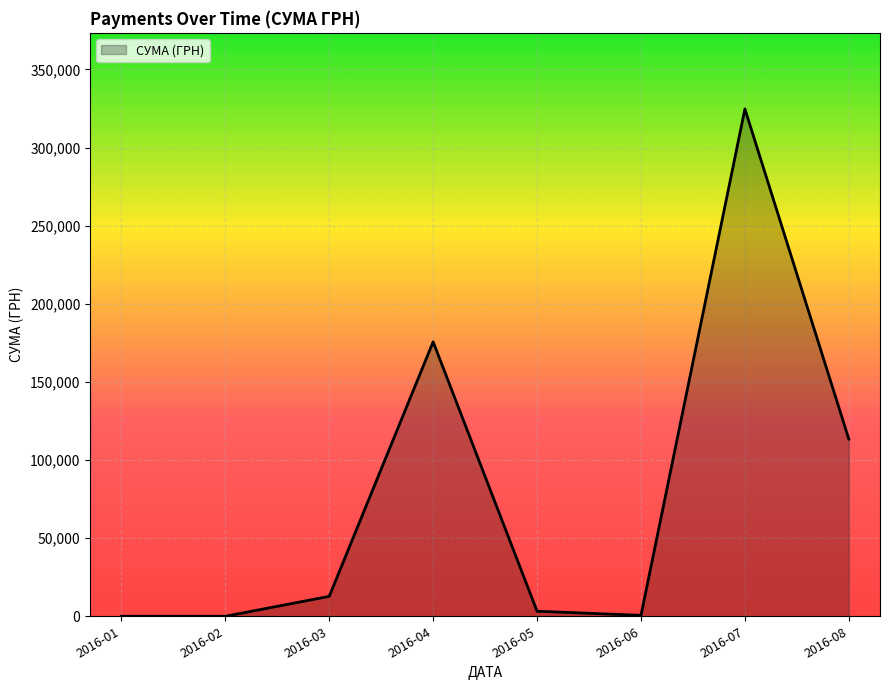

How many interior local peaks (higher than both neighbors) does the data have?

2